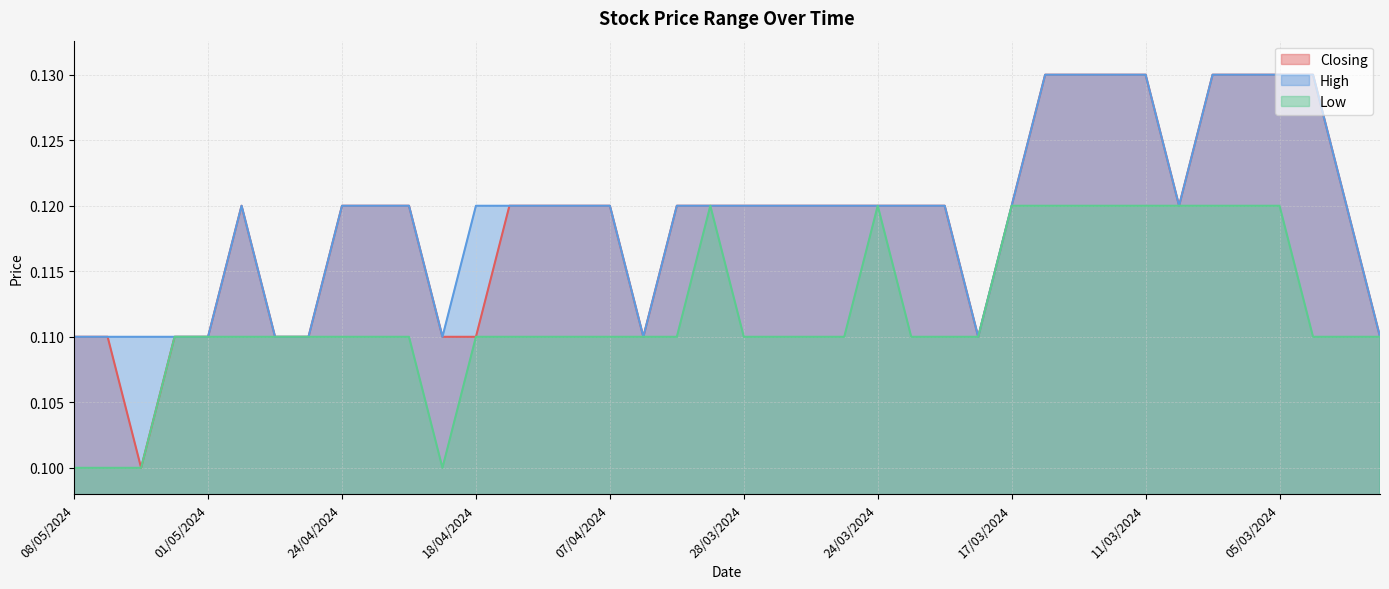

The Low series shows 0.1 at 27/03/2024. True or false?

True